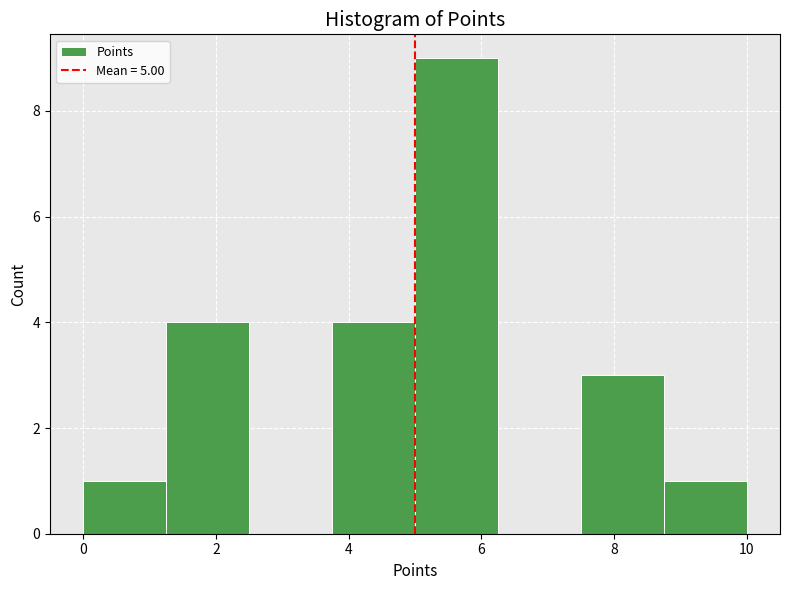

Reading left to right, list every bar in this chart as the range it spans on the x-axis followed by its height. Neither the bar edges nor the heights are printed on the chart, so give them approximately, as read against the axes.

0.00 to 1.25: 1
1.25 to 2.50: 4
2.50 to 3.75: 0
3.75 to 5.00: 4
5.00 to 6.25: 9
6.25 to 7.50: 0
7.50 to 8.75: 3
8.75 to 10.00: 1